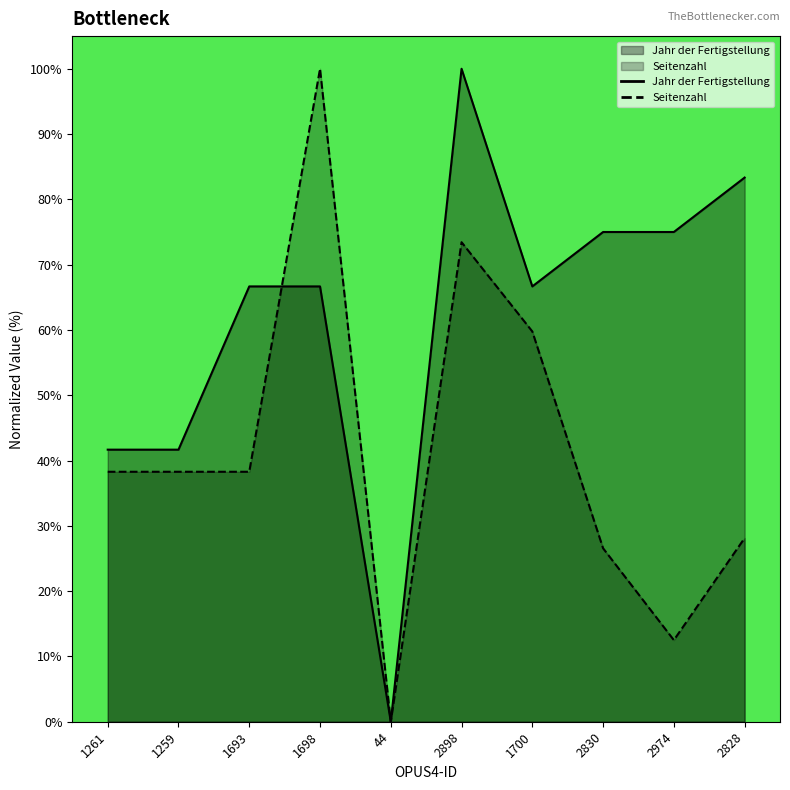

What is the difference between the highest and lowest values at 1261?

3.4